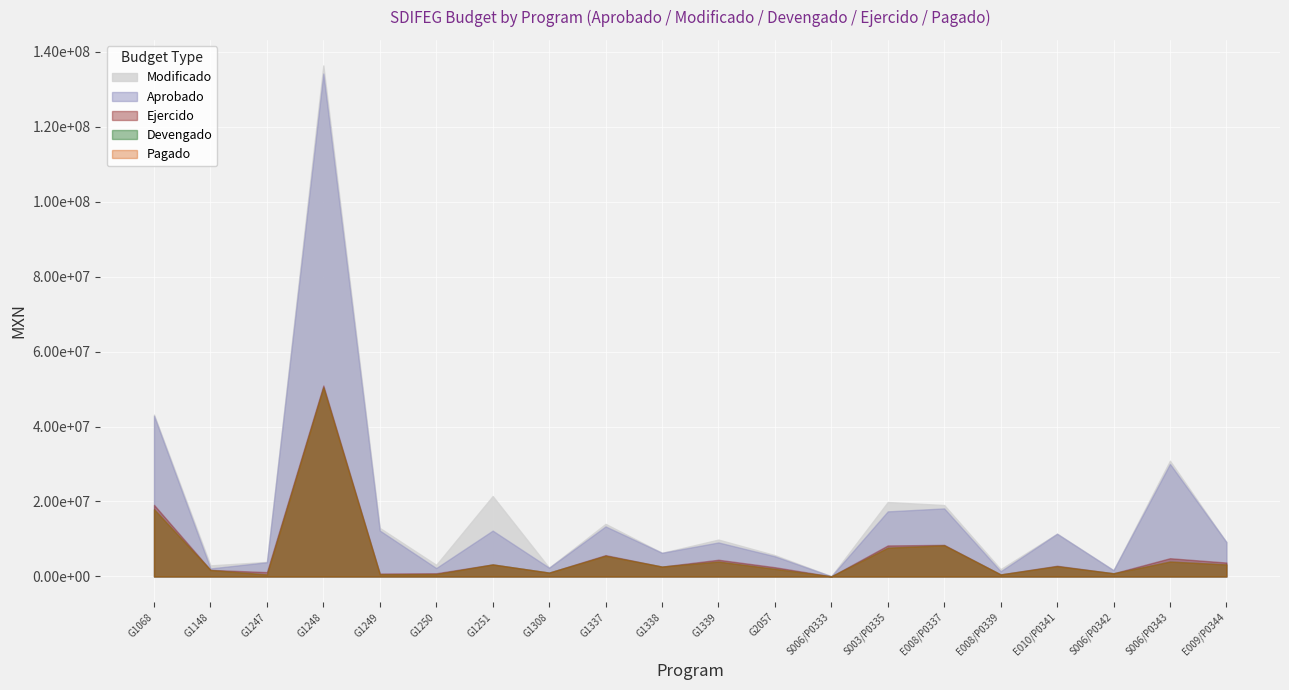

Rank the categories by Aprobado value from lowest to highest.

S006/P0333, E008/P0339, S006/P0342, G1148, G1250, G1308, G1247, G2057, G1338, G1339, E009/P0344, E010/P0341, G1251, G1249, G1337, S003/P0335, E008/P0337, S006/P0343, G1068, G1248